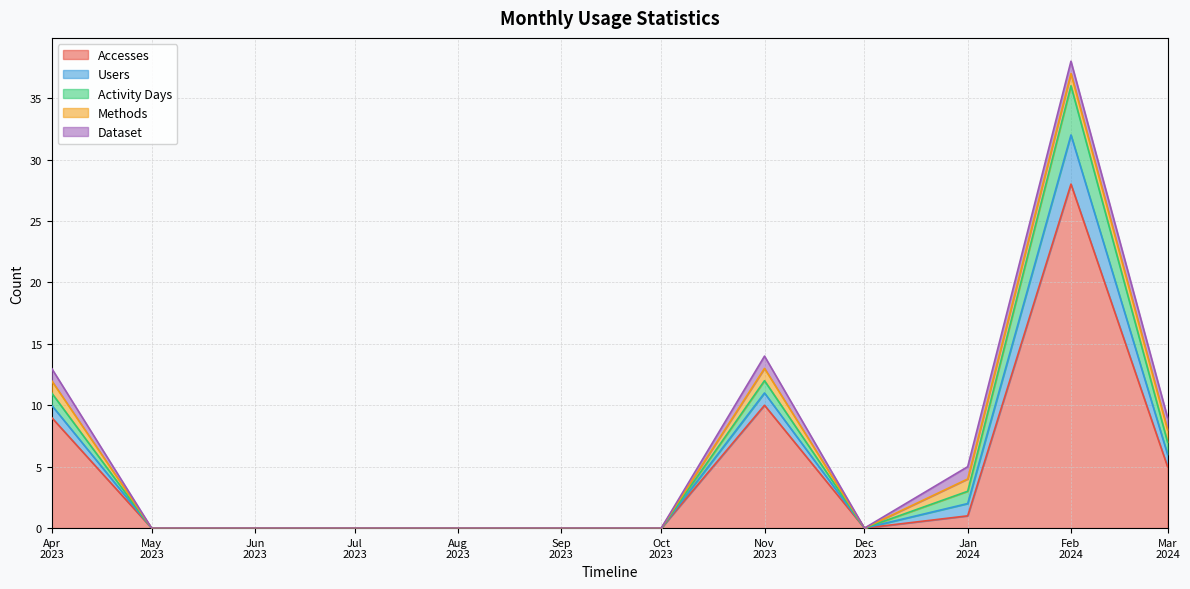

True or false: Activity Days has a value of -14 at Oct 2023.

False